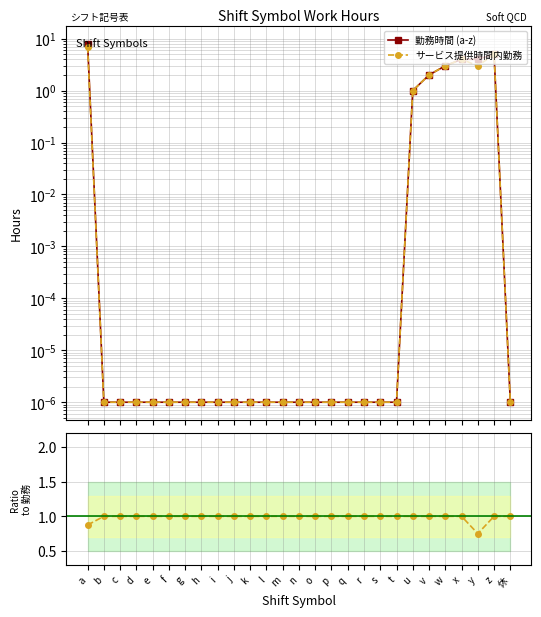

Rank the series by their maximum value, from lowest to highest.

Ratio, サービス提供時間内勤務, 勤務時間 (a-z)